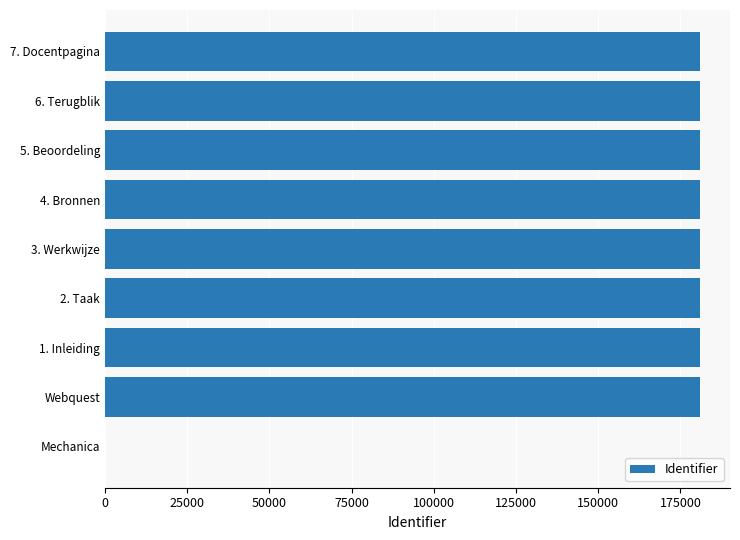

Are the bars horizontal?

Yes